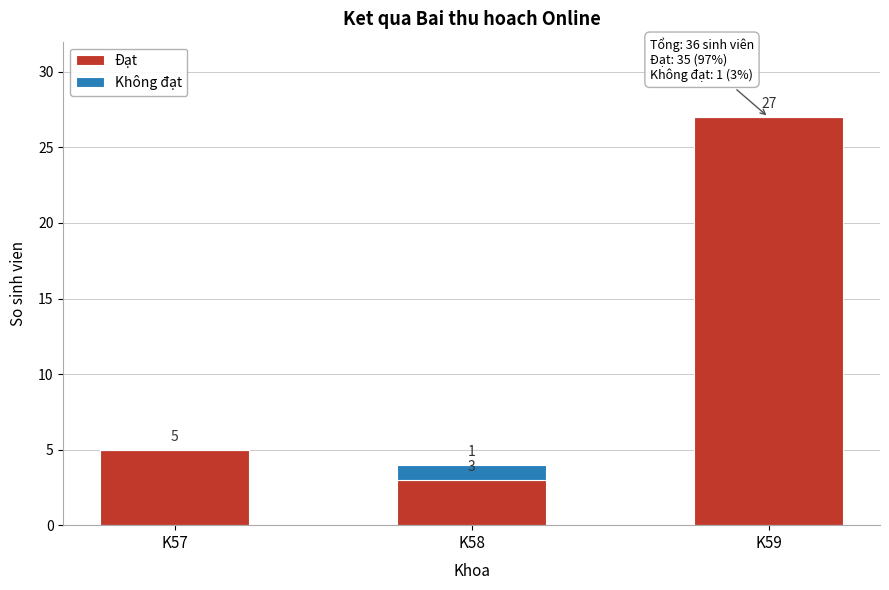

Reading left to right, transcribe the values for Đạt.

K57=5	K58=3	K59=27